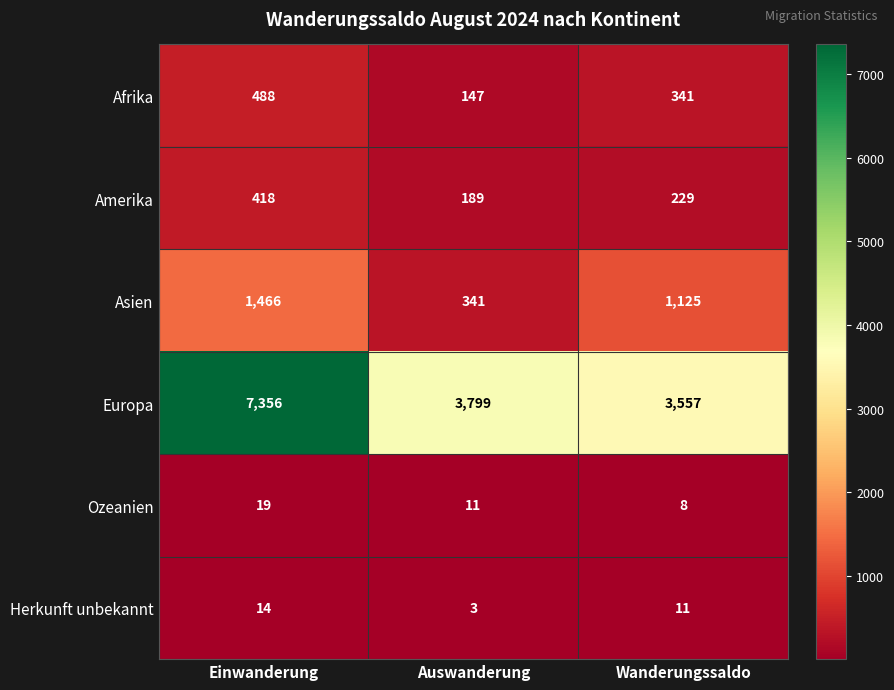

Rank the series by their maximum value, from lowest to highest.

Herkunft unbekannt, Ozeanien, Amerika, Afrika, Asien, Europa